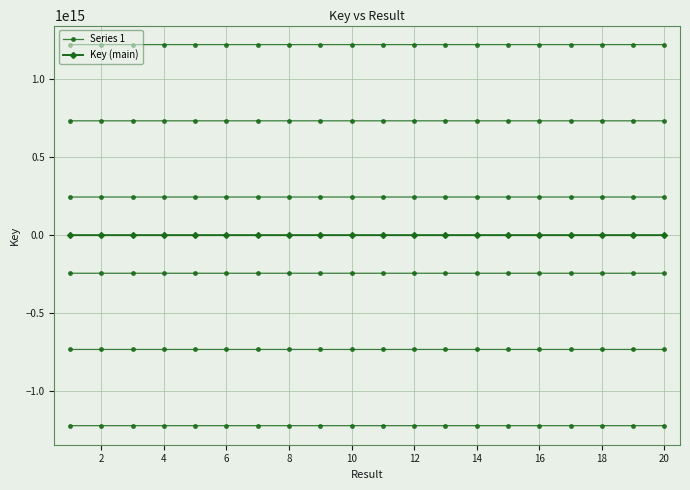

Rank the series by their average value, from highest to lowest.

Key (main), Series 1